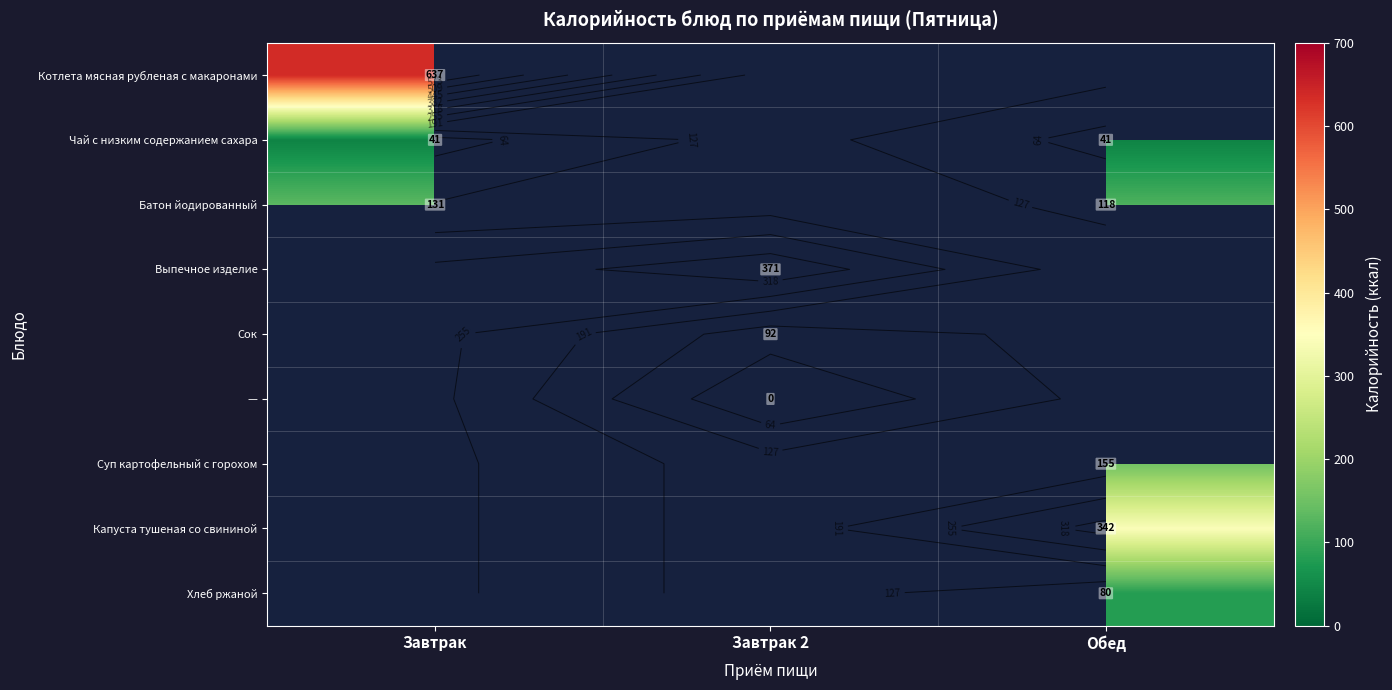

What is the highest value of the Батон йодированный series?

131.0